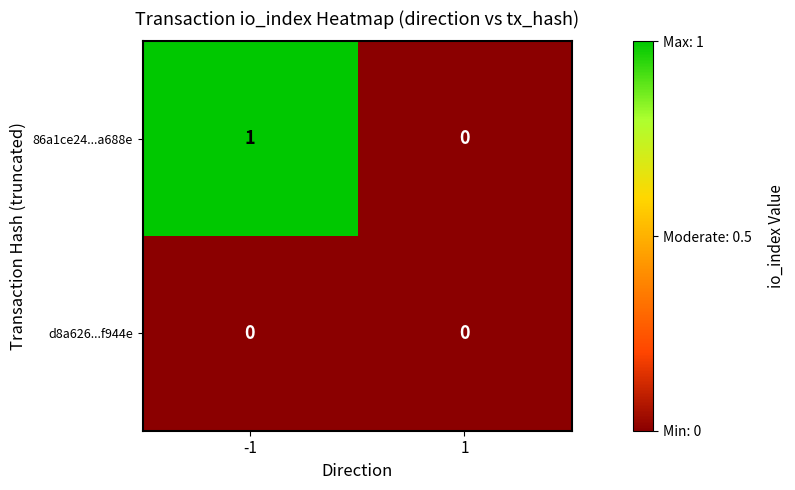

What is the difference between the highest and lowest values at -1?

1